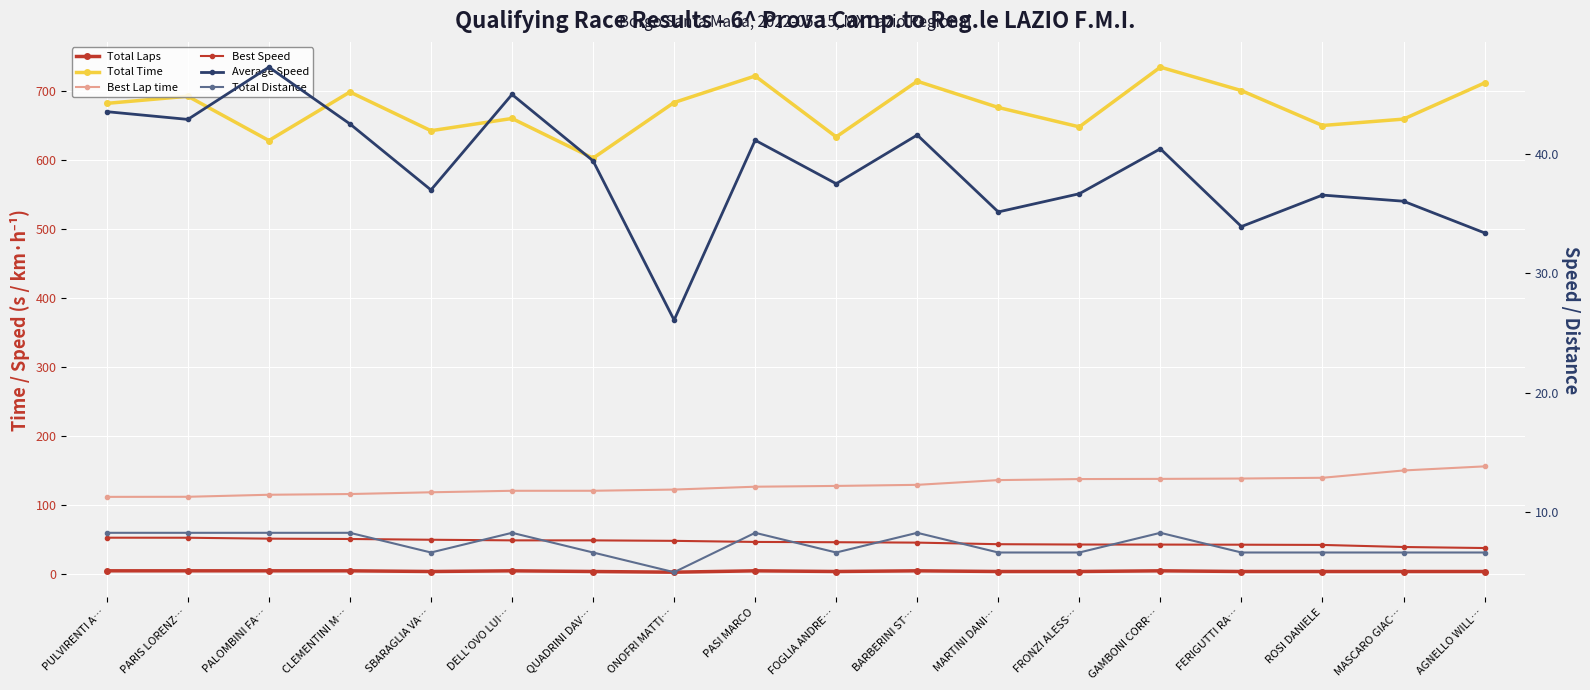

What is the maximum value for Total Time?

734.7